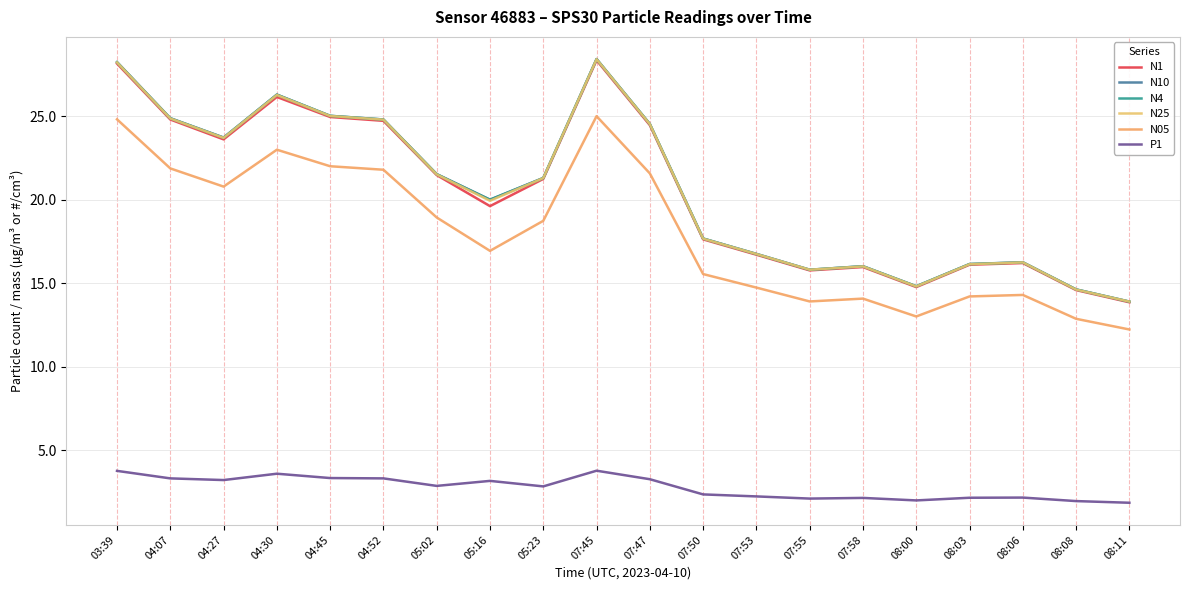

What is the label of the 2nd point from the left?

04:07